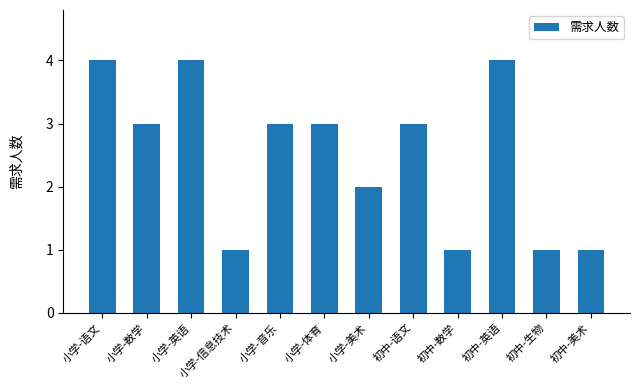

Reading left to right, list all the values displayed in this chart.

4	3	4	1	3	3	2	3	1	4	1	1